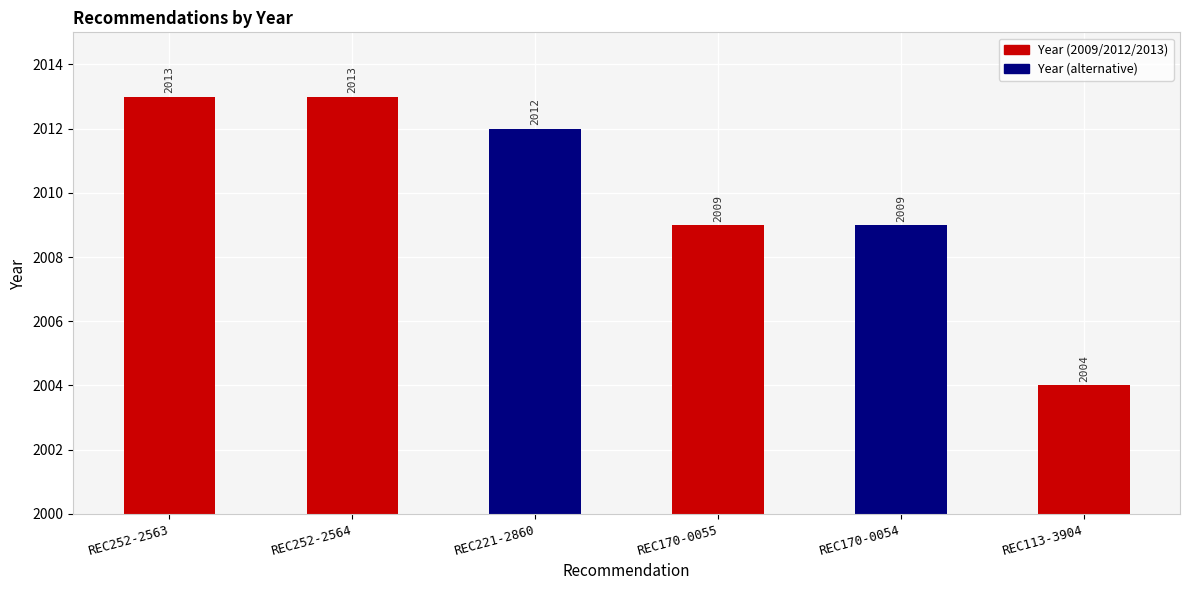

The value at REC113-3904 is 675. True or false?

False